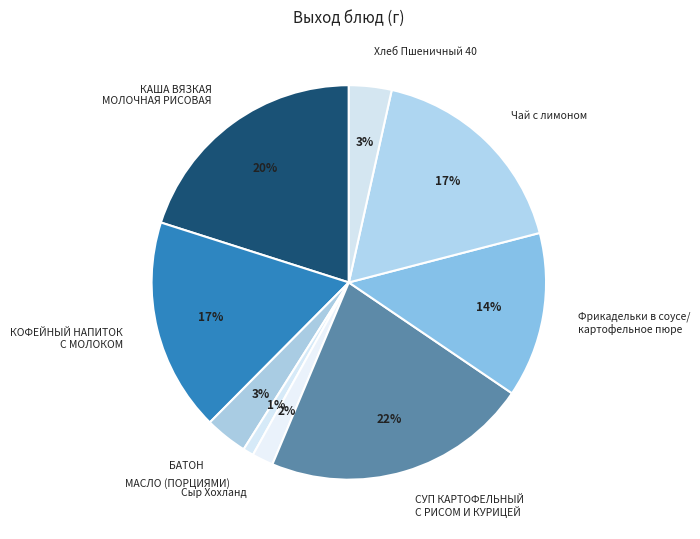

To the nearest percent, what percentage of the pie is КОФЕЙНЫЙ НАПИТОК С МОЛОКОМ?

17%